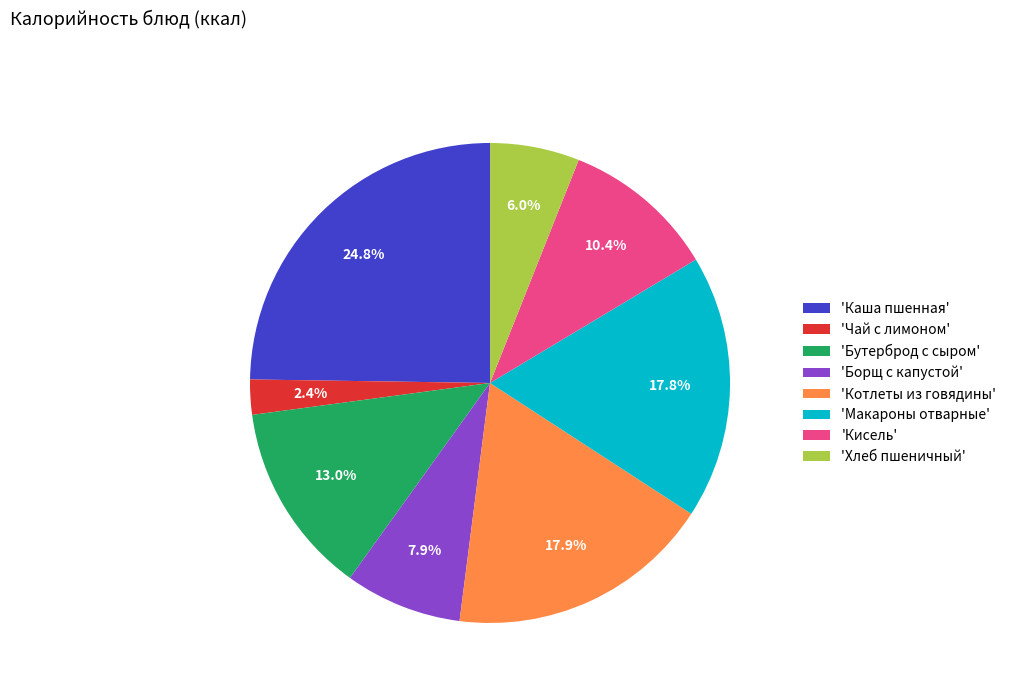

How many slices are in this pie chart?

8